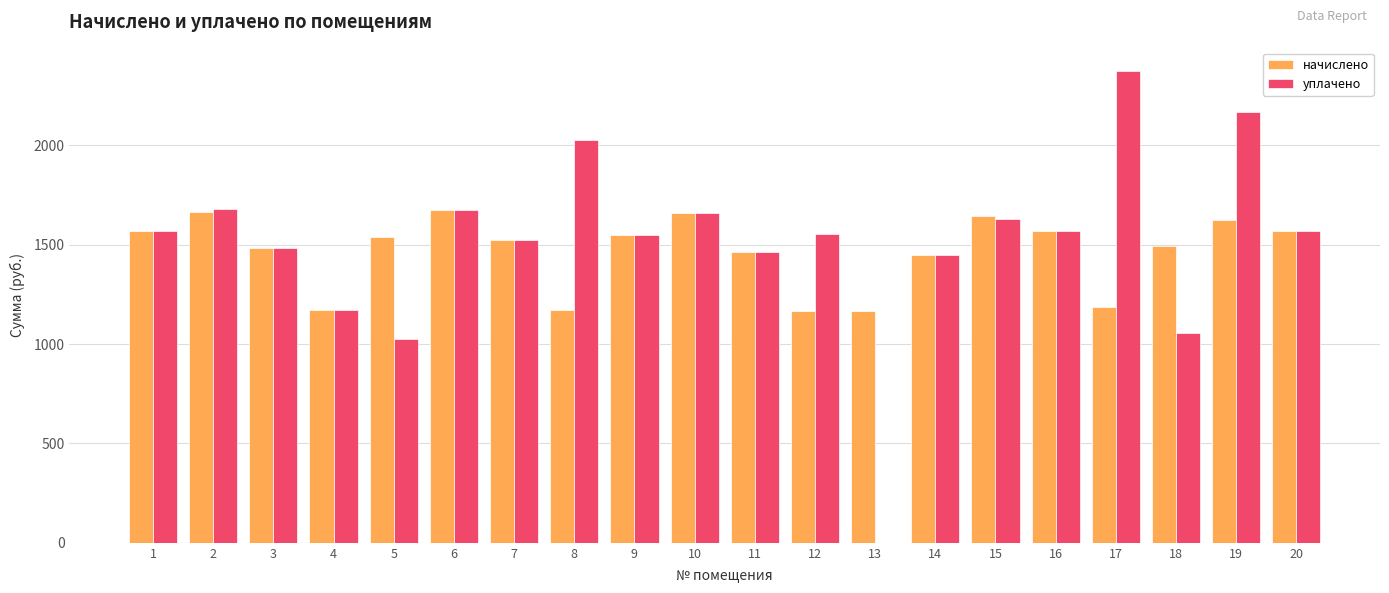

What is the greatest value displayed?

2374.4